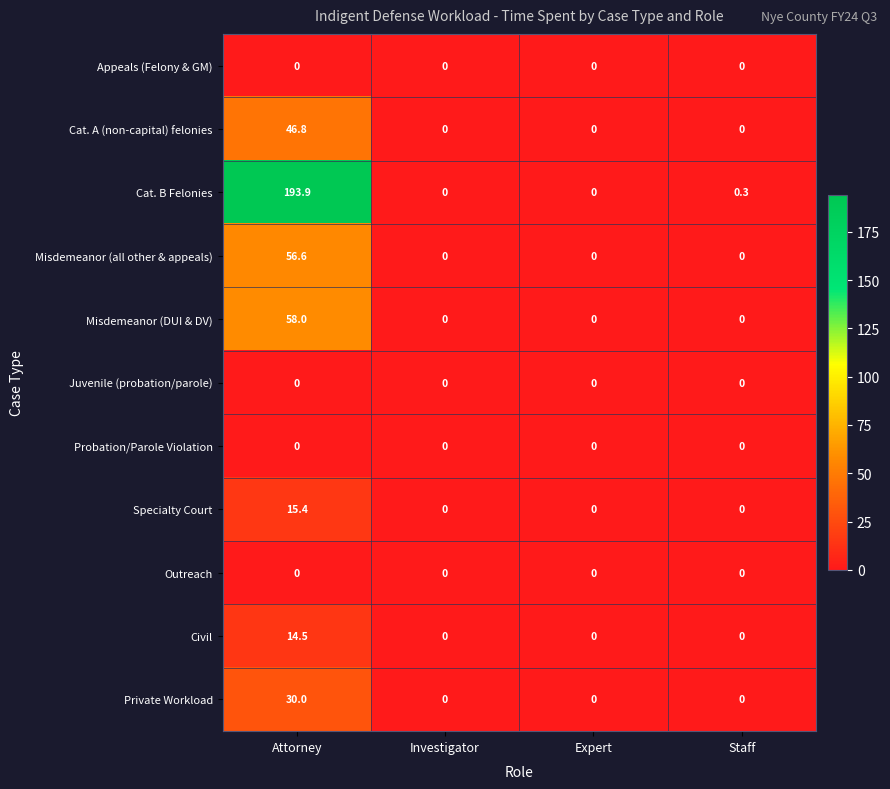

What is the difference between the maximum and second lowest values in the Misdemeanor (all other & appeals) series?

56.6